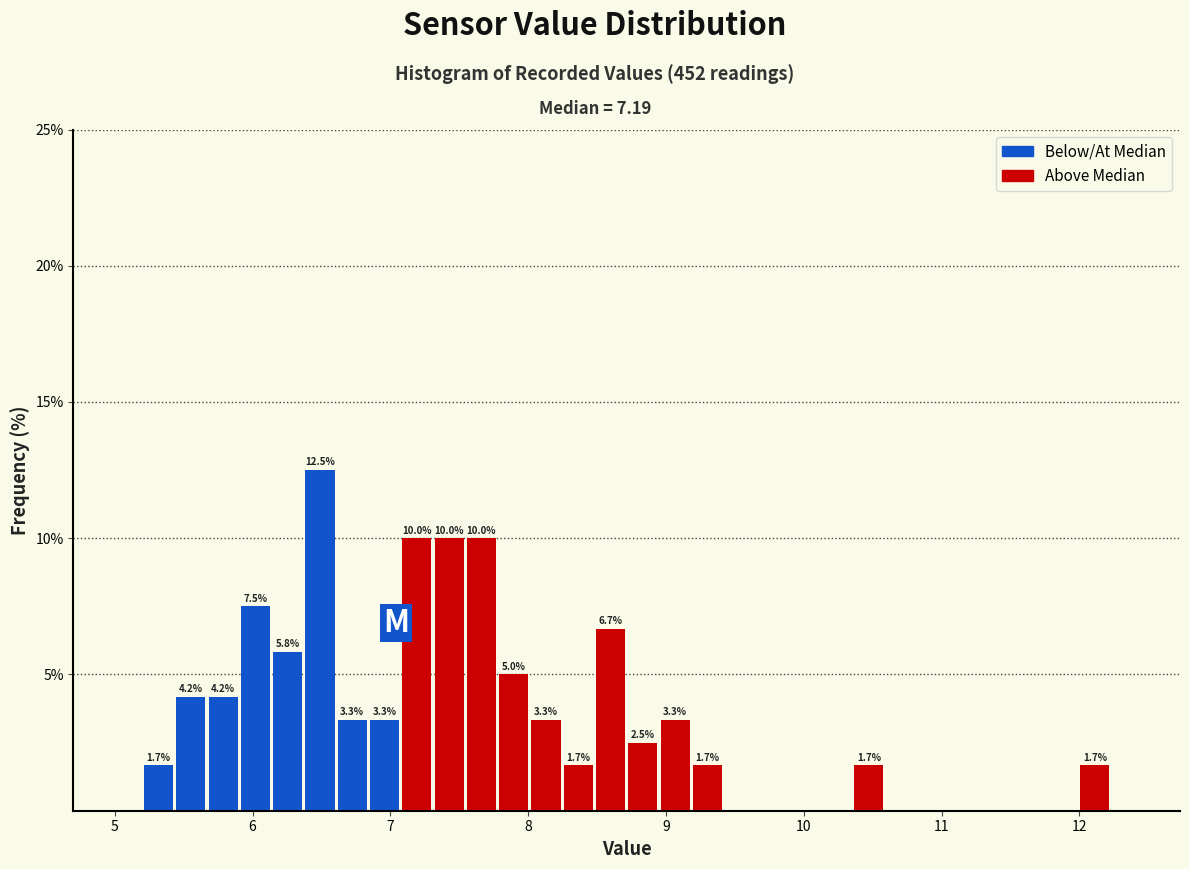

Around what value on the x-axis is the tallest bar? Give the approximate position of its centre, as read against the axis.

6.5